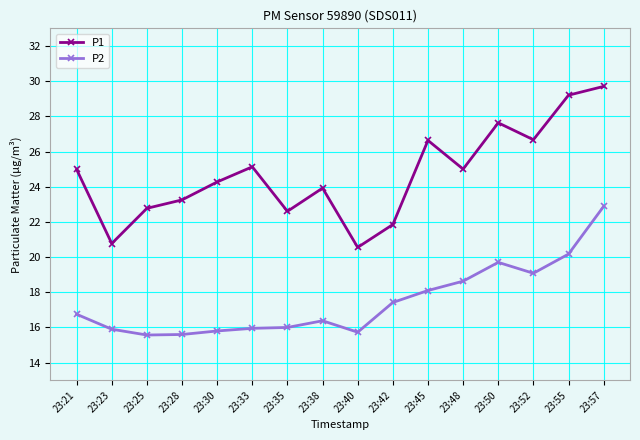

Where does the P1 series first go above 24?

23:21